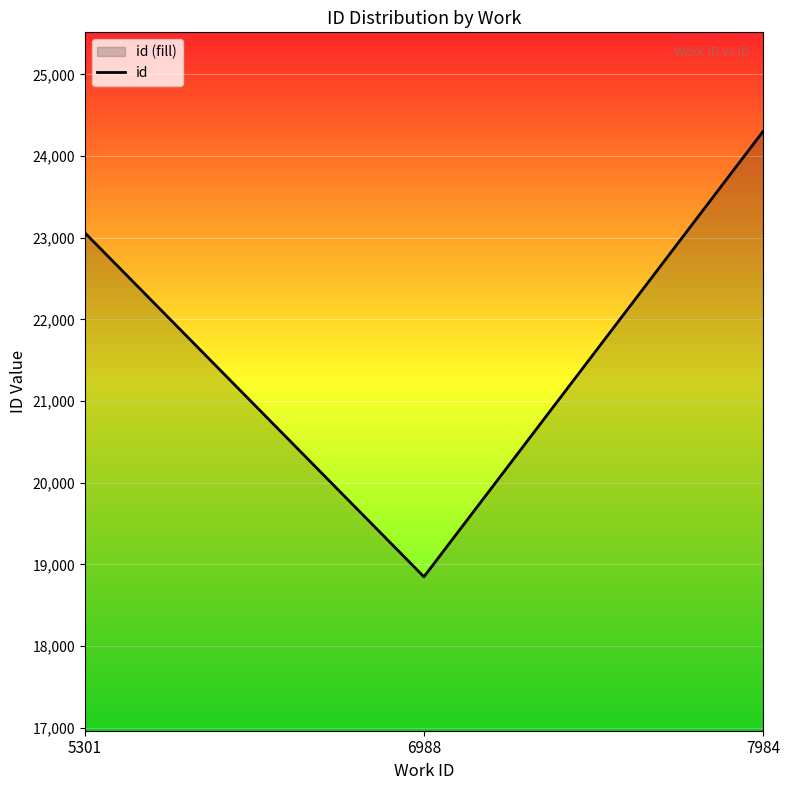

Reading right to left, extract all data points from this chart.

24299.0	18847.0	23058.6